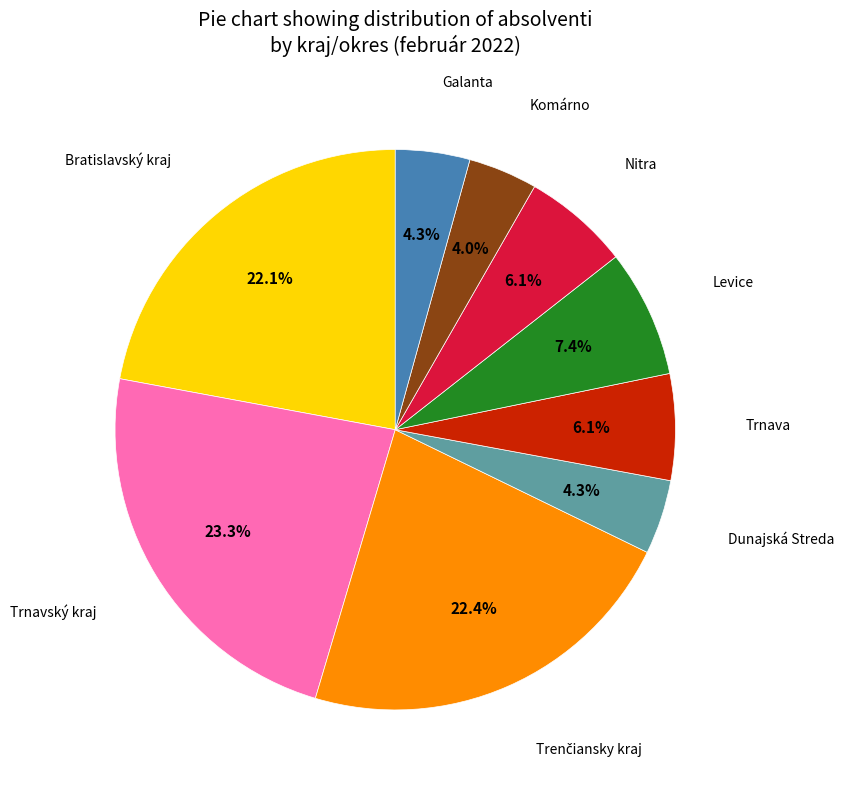

Is there any slice that represents more than half of the pie?

No